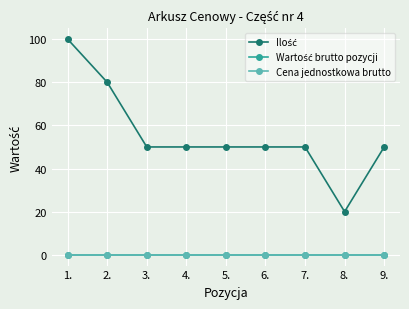

Does the chart have visible grid lines?

Yes